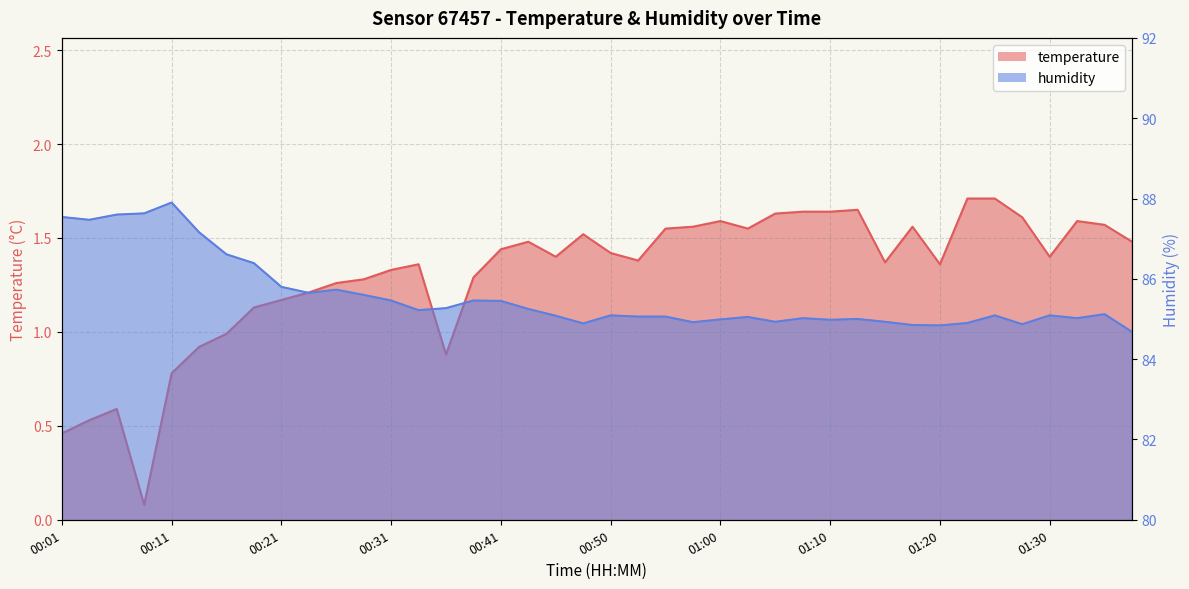

How many data points in humidity are above 85?

28